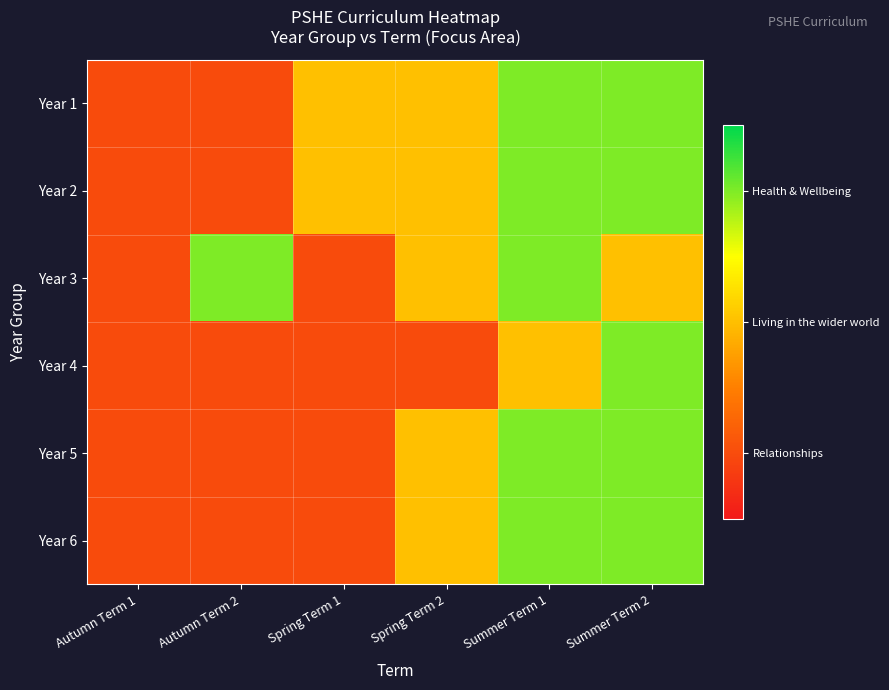

At Autumn Term 1, list the series in order from largest to smallest.

Year 1, Year 2, Year 3, Year 4, Year 5, Year 6